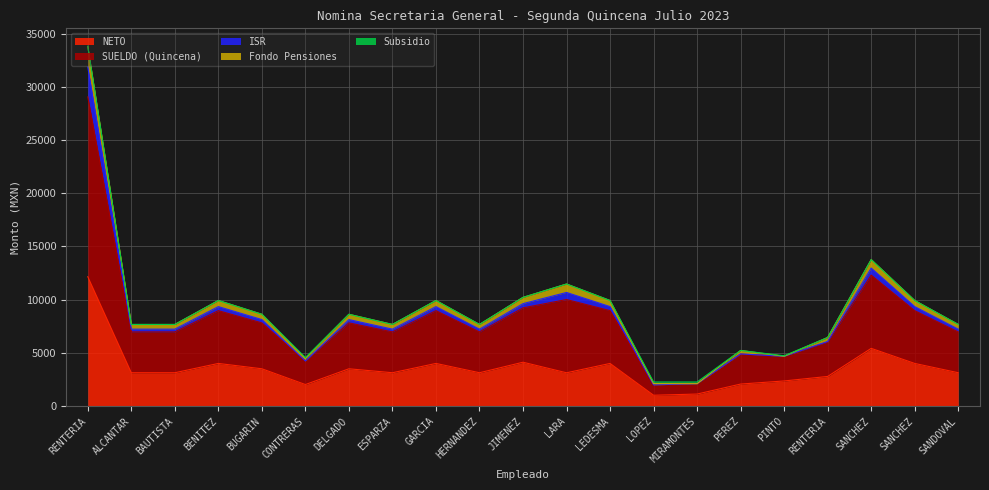

Does the chart display data point markers on the line(s)?

No